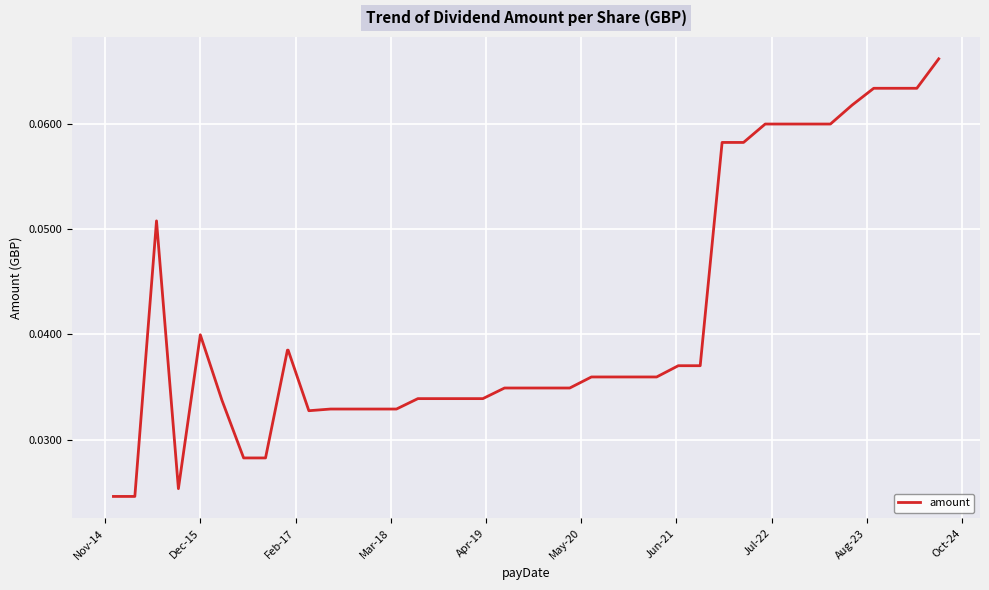

How many interior local peaks (higher than both neighbors) does the data have?

2